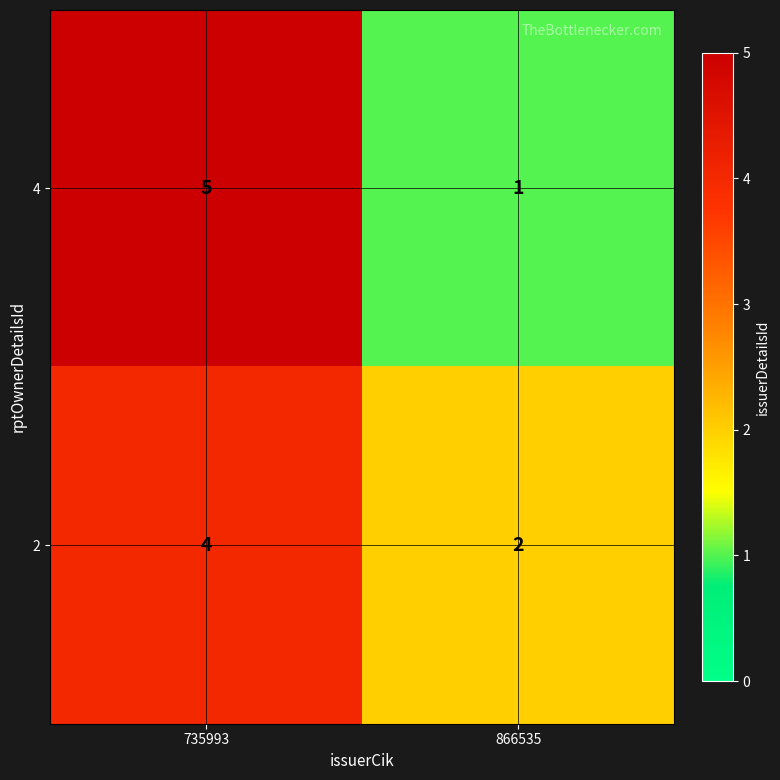

Is it true that 4 equals 0 at 866535?

False